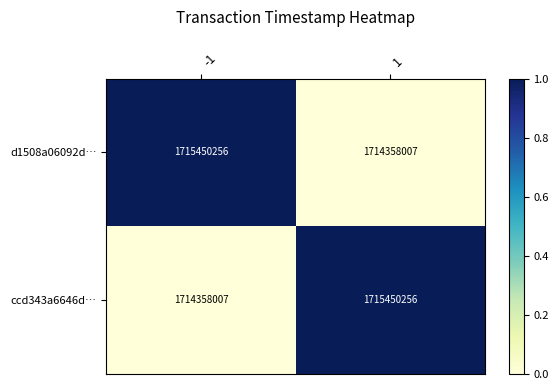

Read the d1508a06092d… value at -1, to the nearest 100.

1715450300